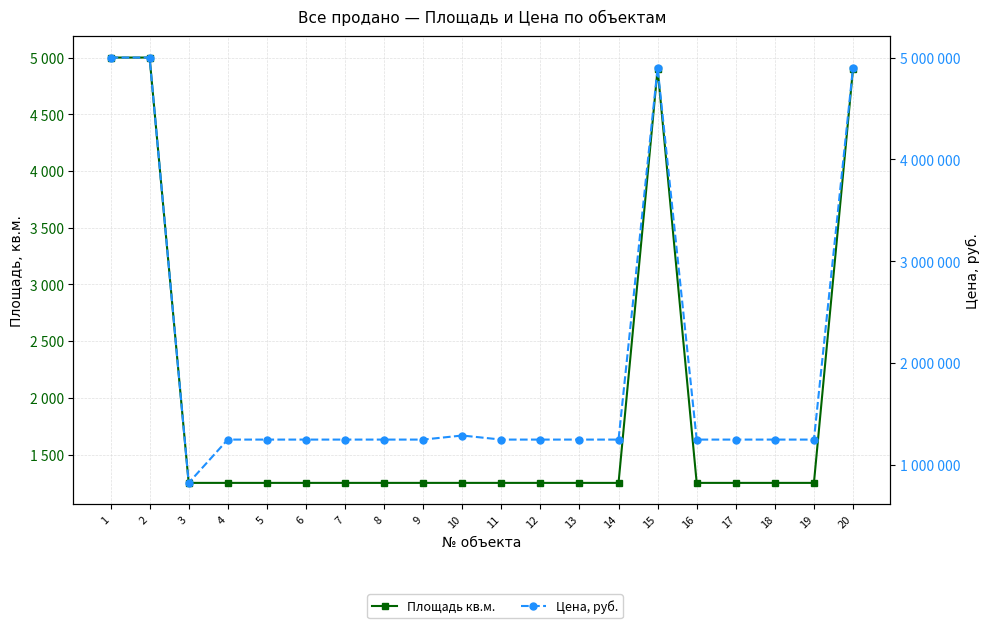

At which category does Площадь кв.м. reach its first local peak?

15